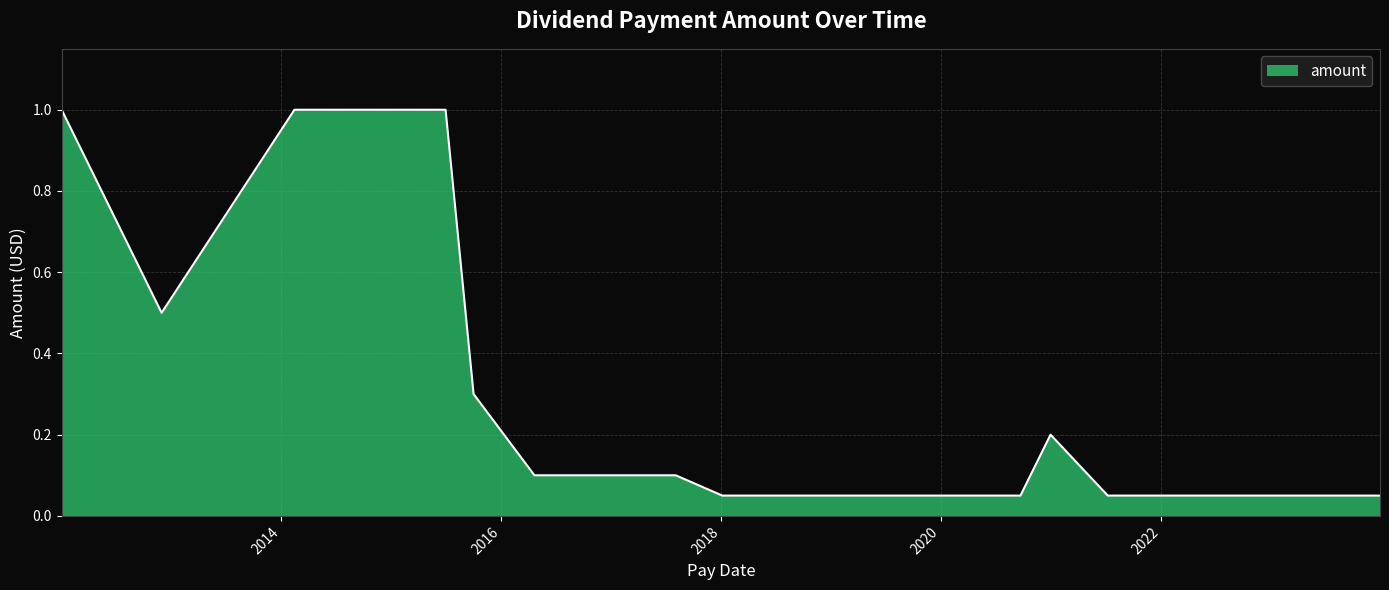

What is the greatest value displayed?

1.0